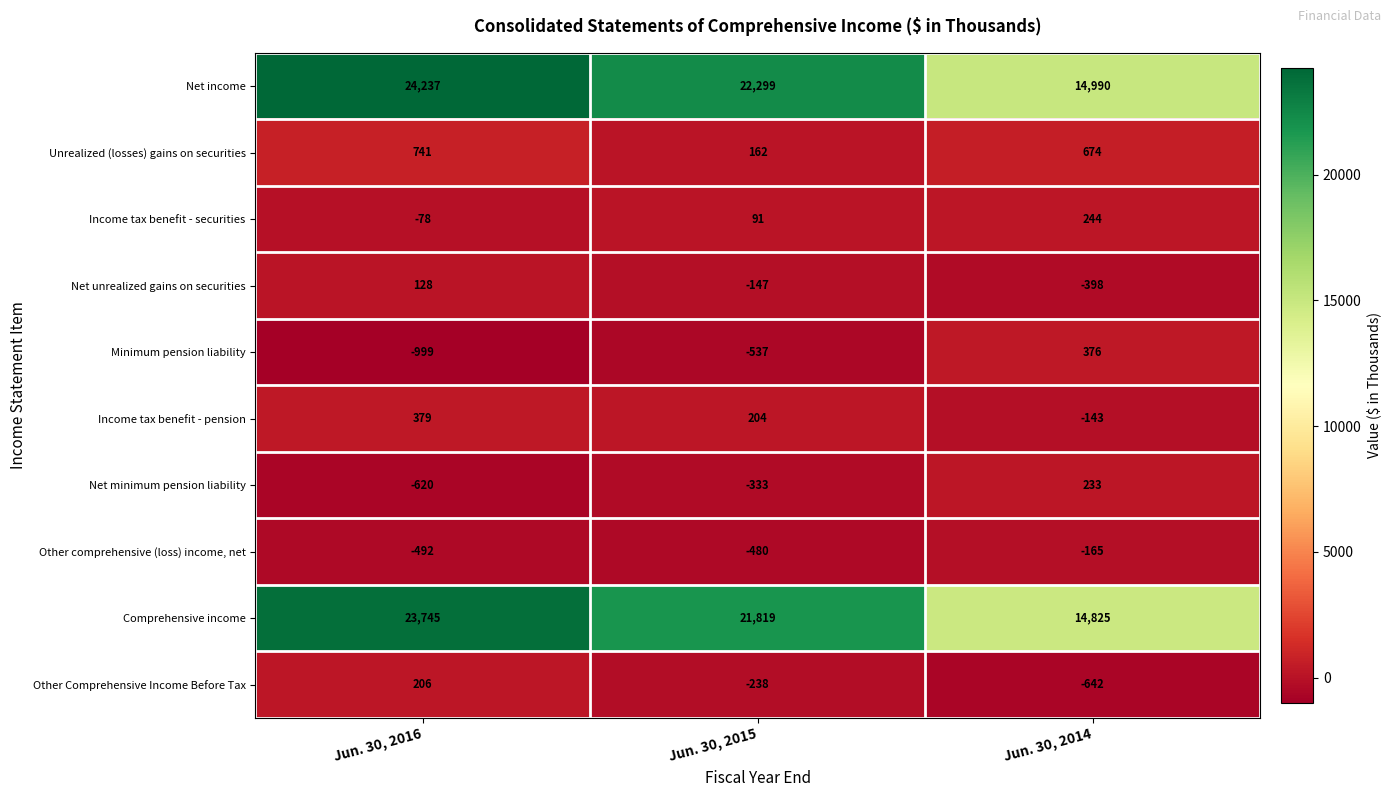

Reading left to right, extract all data points from this chart.

Net income: 24237	22299	14990
Unrealized (losses) gains on securities: 741	162	674
Income tax benefit - securities: -78	91	244
Net unrealized gains on securities: 128	-147	-398
Minimum pension liability: -999	-537	376
Income tax benefit - pension: 379	204	-143
Net minimum pension liability: -620	-333	233
Other comprehensive (loss) income, net: -492	-480	-165
Comprehensive income: 23745	21819	14825
Other Comprehensive Income Before Tax: 206	-238	-642